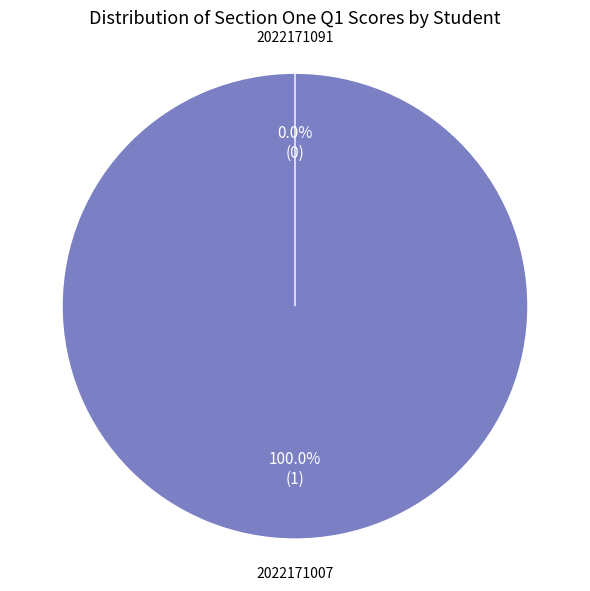

How much of the chart is everything except 2022171091?

100.0%